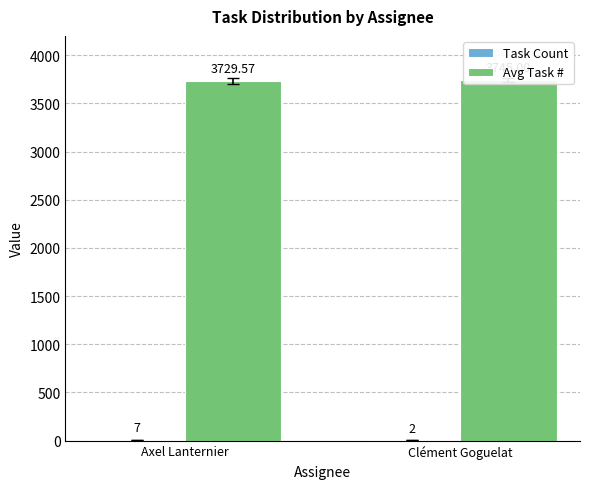

What is the sum of the Avg Task # values at Clément Goguelat and Axel Lanternier?

7474.6